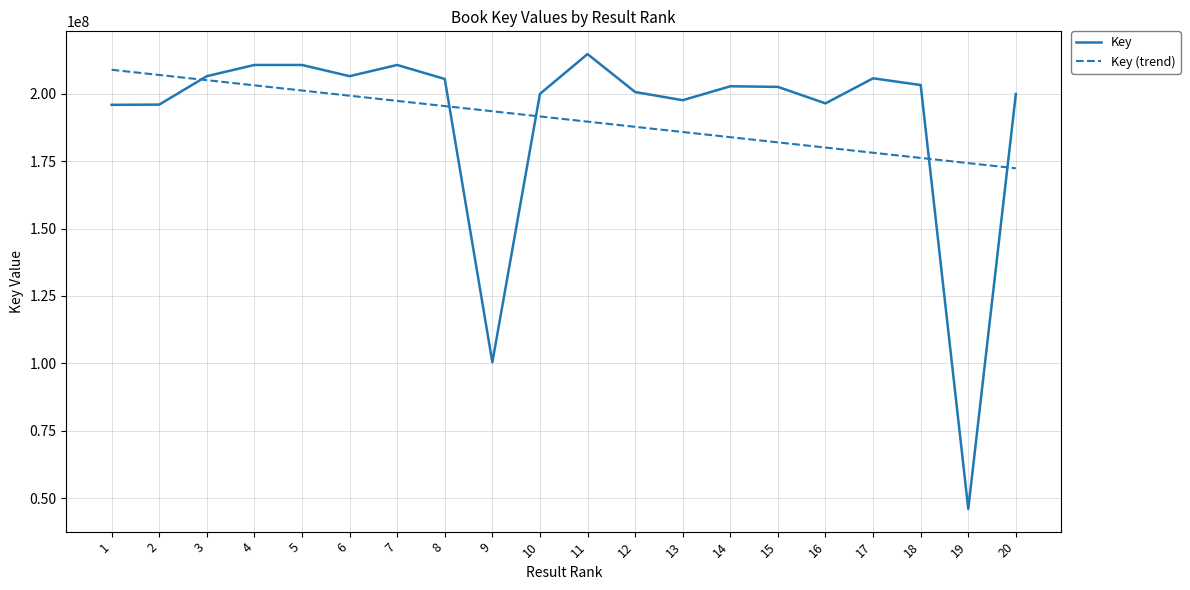

Is the value of Key (trend) at 13 greater than the value of Key at 11?

No